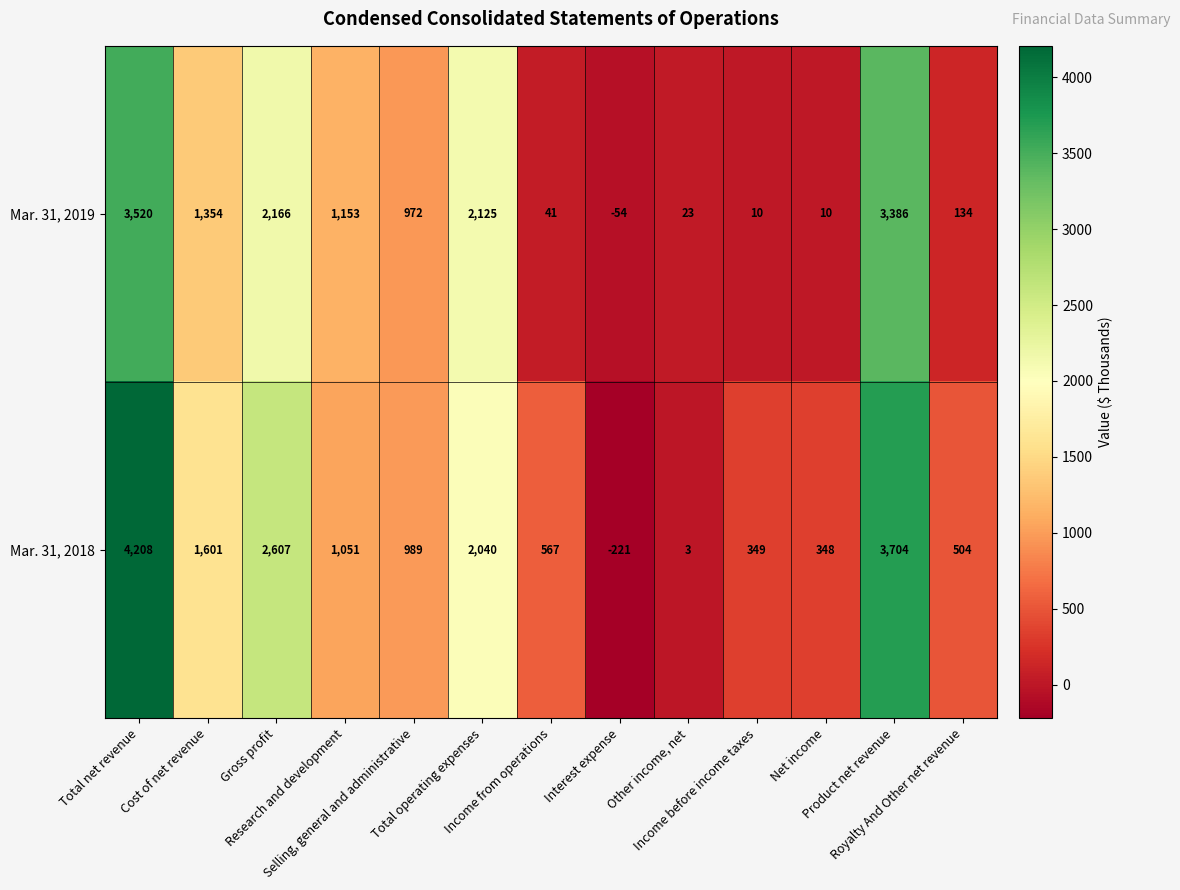

How many values in Mar. 31, 2019 are below zero?

1